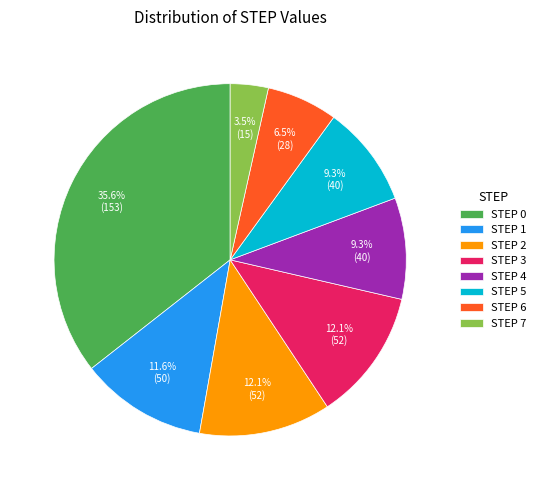

What percentage is NOT represented by STEP 4?

90.7%